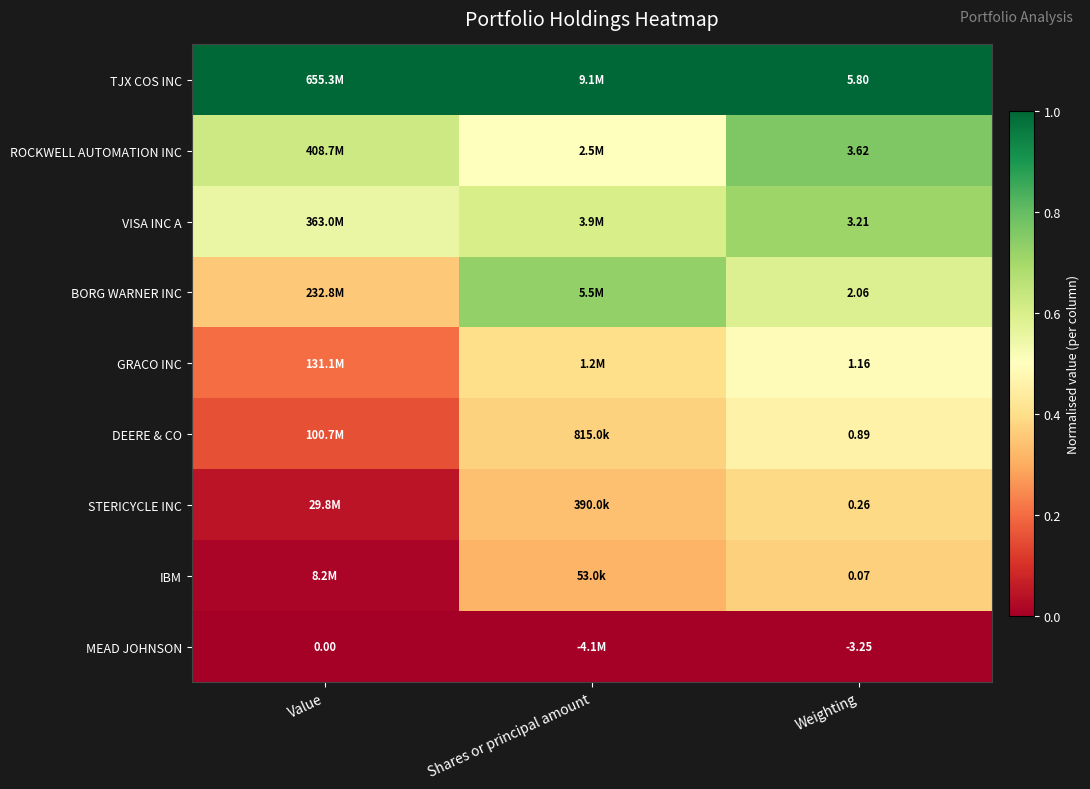

Is the value of DEERE & CO at Weighting greater than the value of TJX COS INC at Weighting?

No